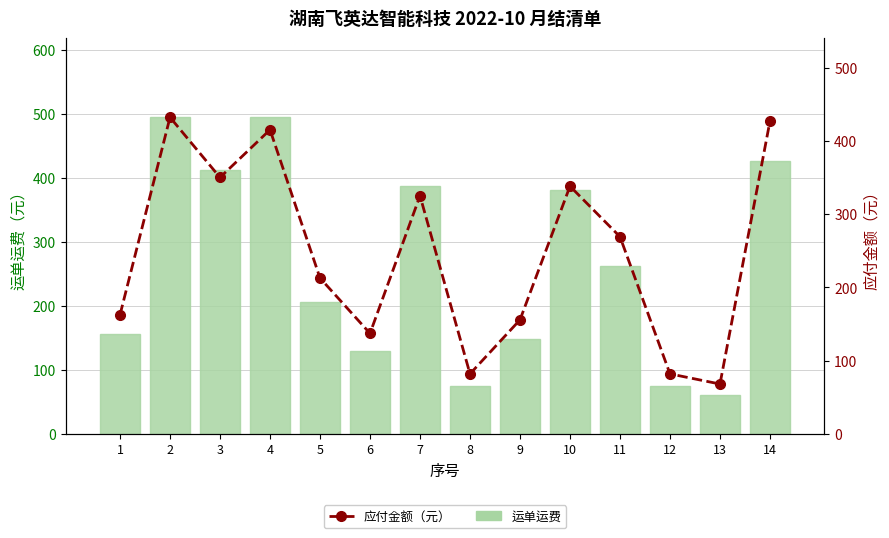

How many groups of bars are there?

14